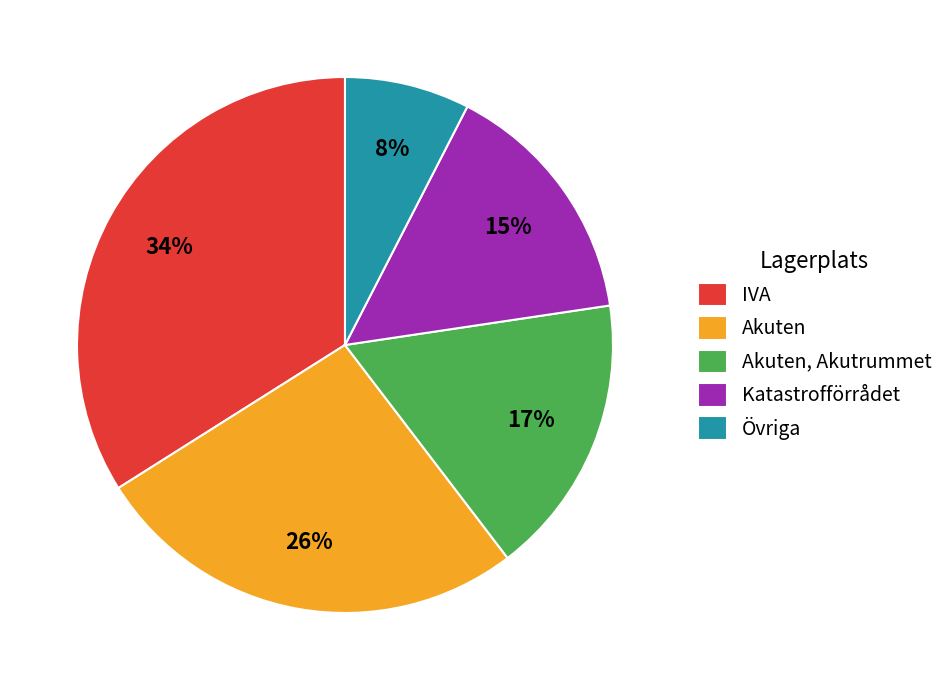

Is Akuten the majority of the pie?

No